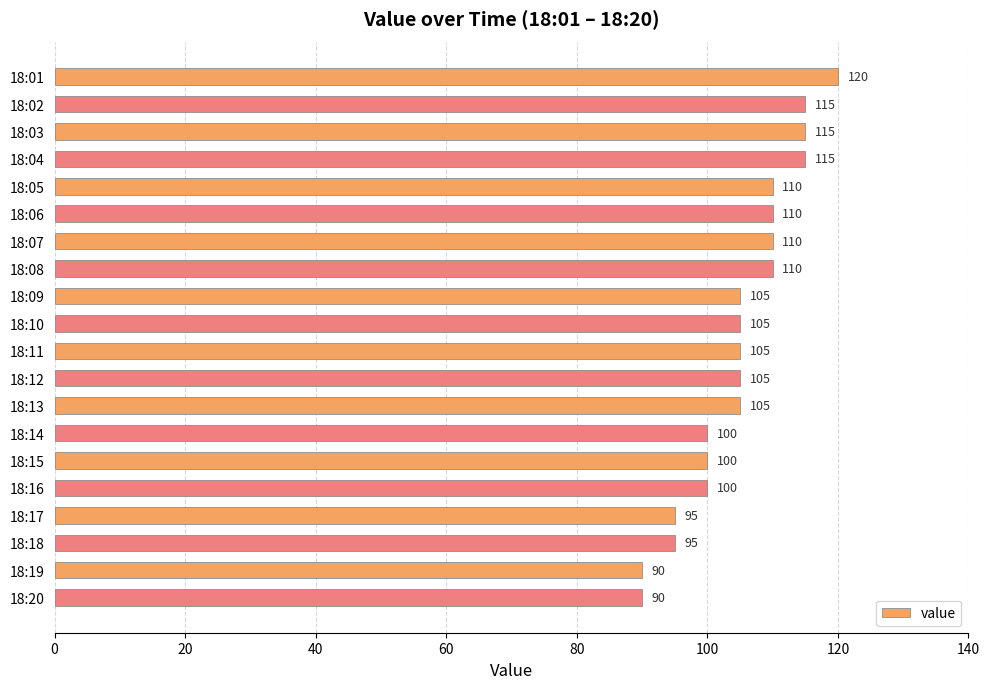

What is the value of the 7th bar from the top?

110